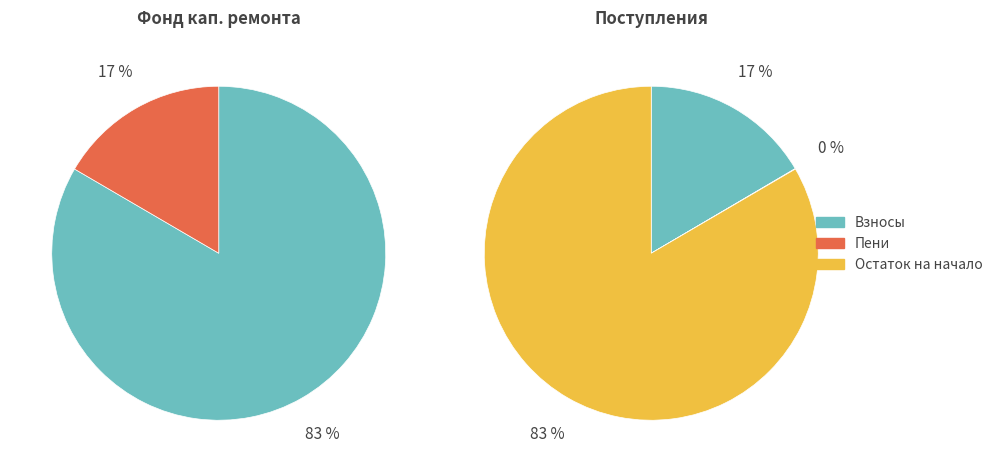

How many segments does this pie chart have?

4